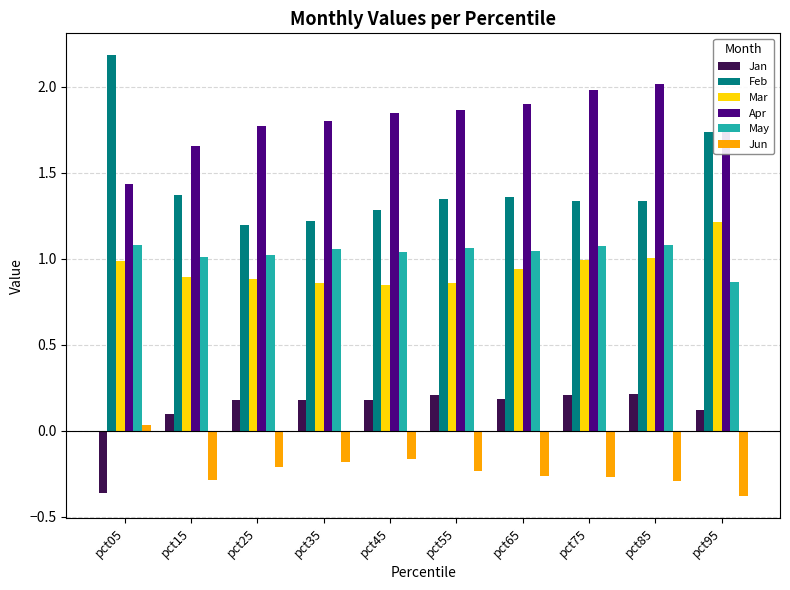

True or false: Feb has a value of 1.3 at pct45.

True